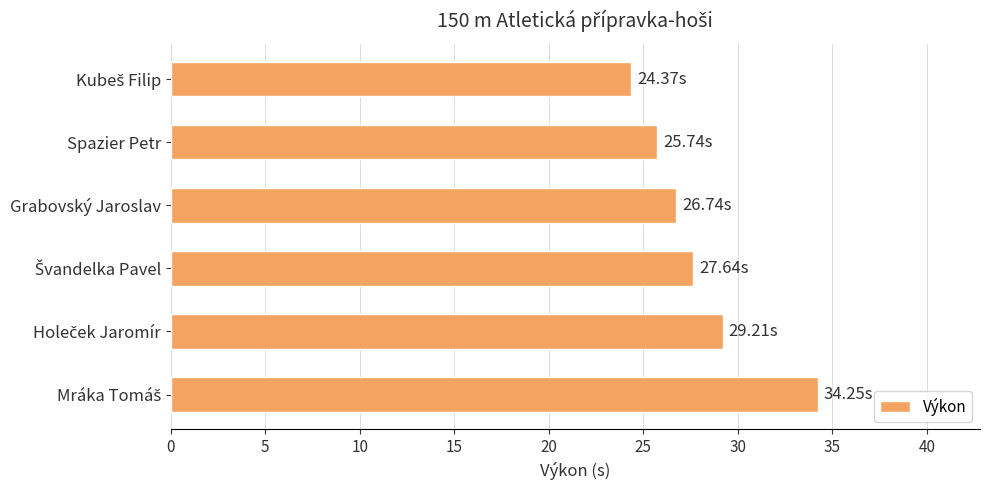

What is the difference between the maximum and minimum values?

9.9